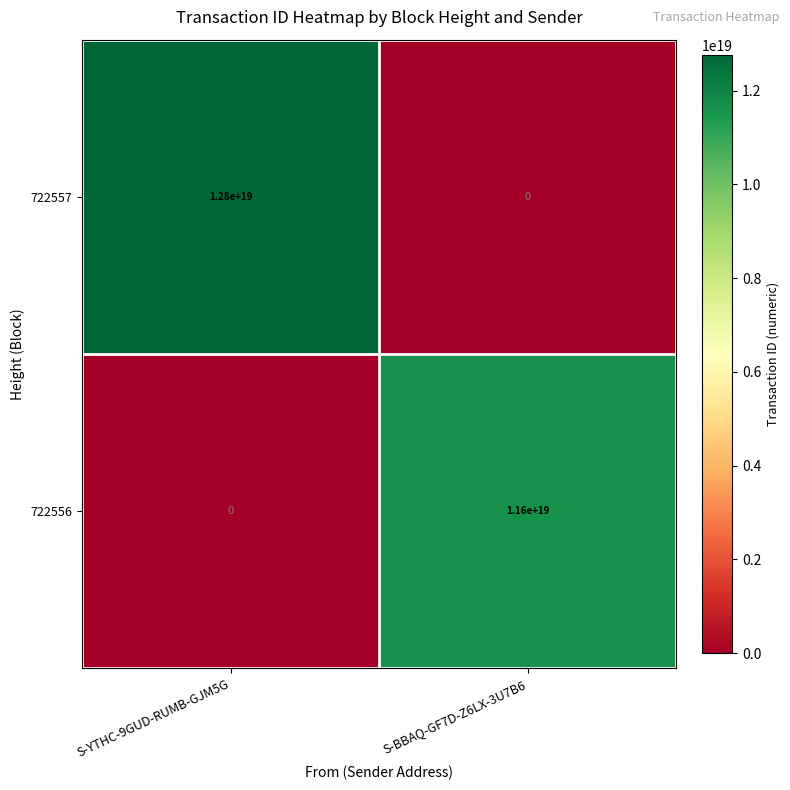

Which label corresponds to the largest value in the chart?

S-YTHC-9GUD-RUMB-GJM5G